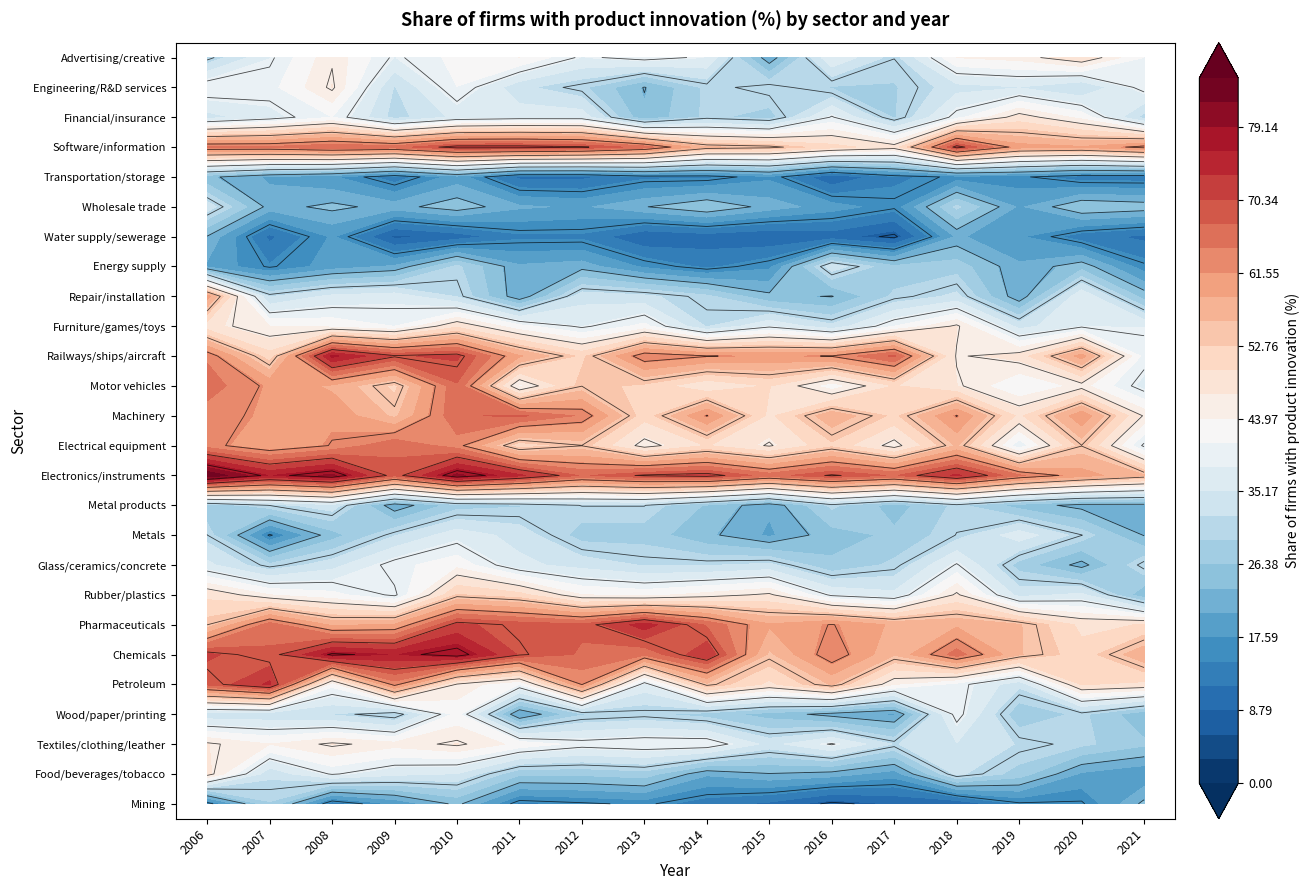

What is the maximum value for Mining?

29